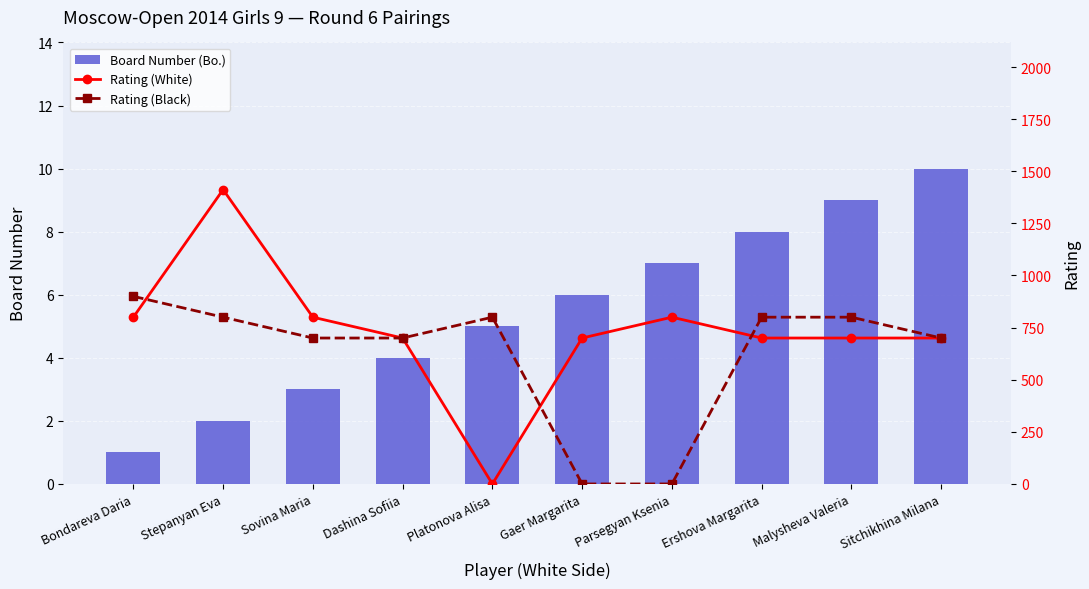

What is the minimum value for Board Number (Bo.)?

1